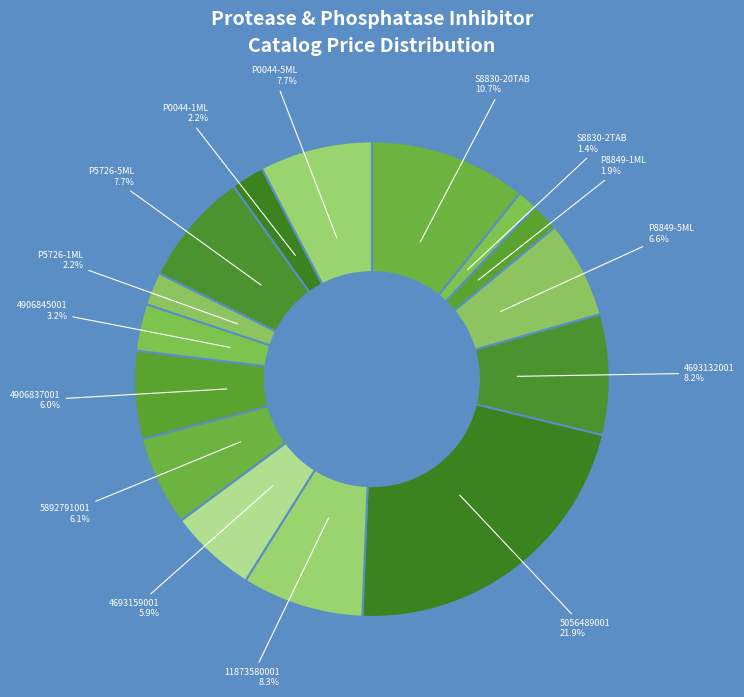

How many slices are in this pie chart?

15